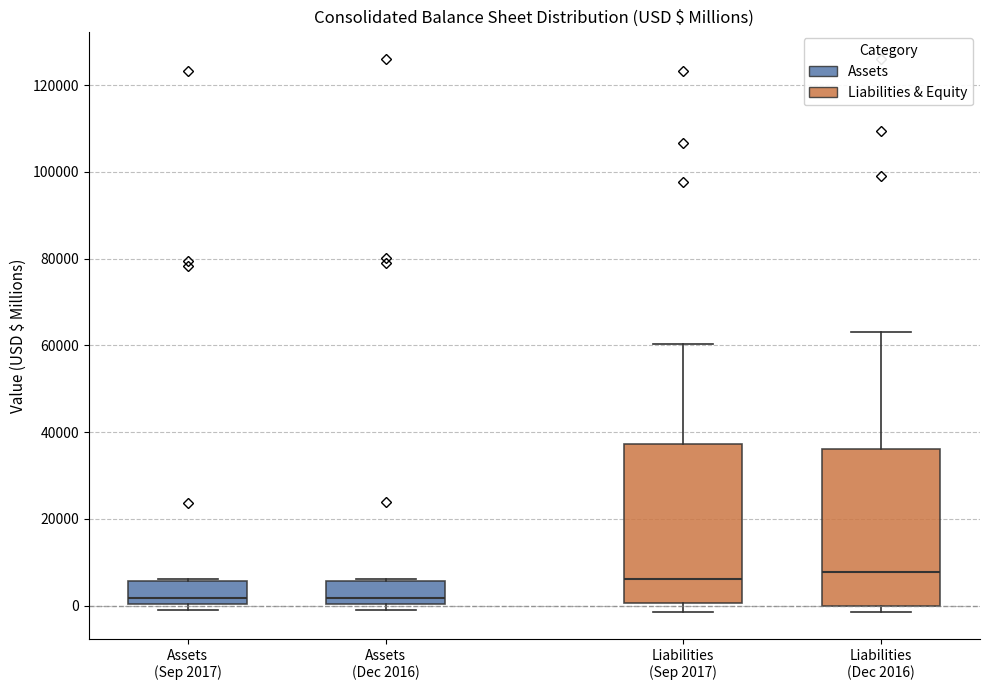

Where is the lower edge of the box for Liabilities (Sep 2017) on the y-axis? The values are not printed on the chart, so give them approximately, as read against the axis.

0